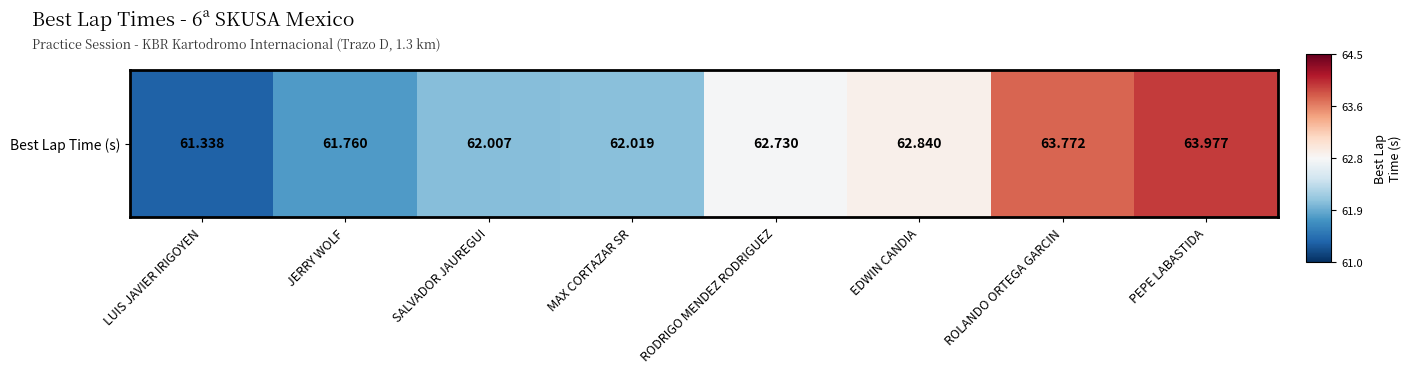

True or false: the data shows -0.4 at MAX CORTAZAR SR.

True